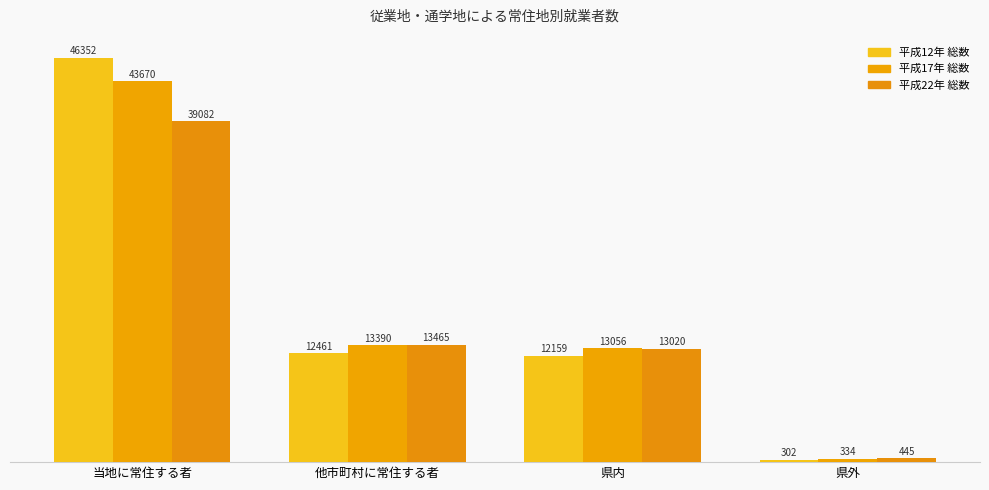

True or false: 平成17年 総数 has a value of 3335 at 他市町村に常住する者.

False